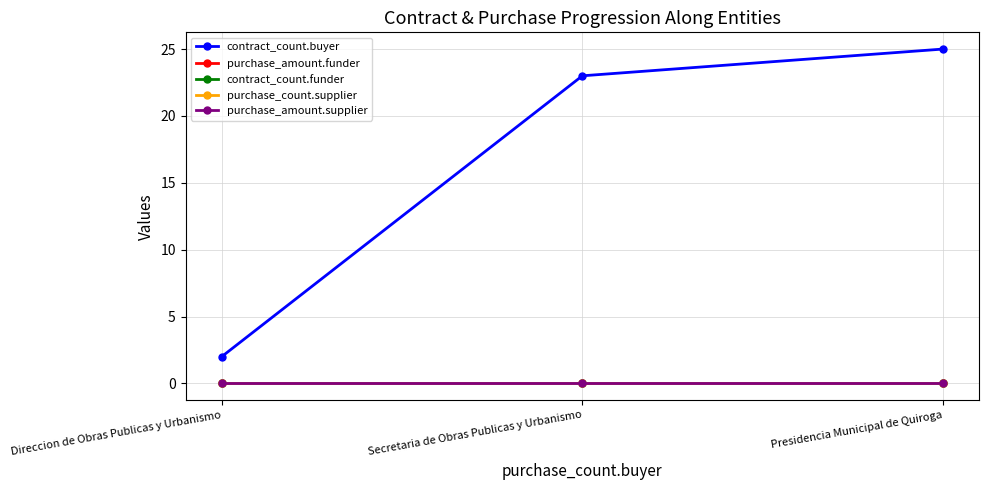

What position from the right is Secretaria de Obras Publicas y Urbanismo?

2